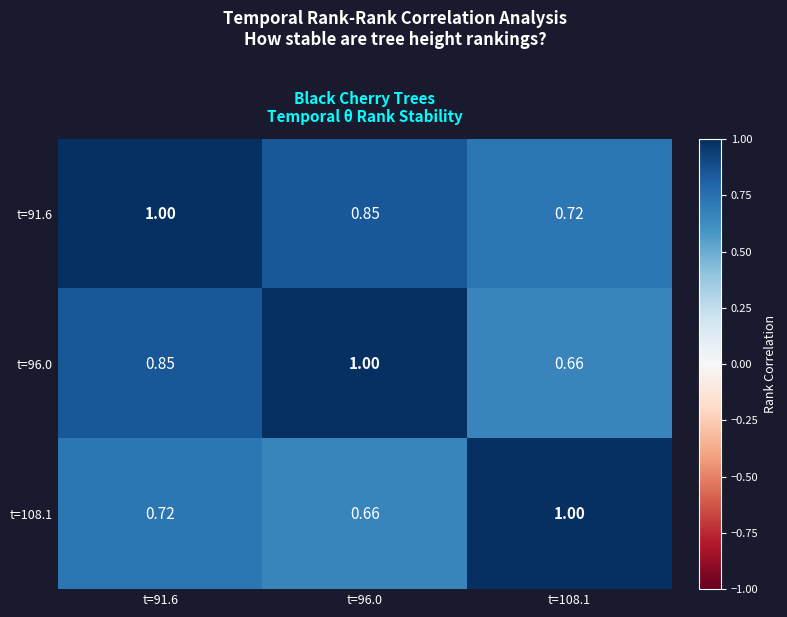

At which category is the sum across all series the highest?

t=91.6